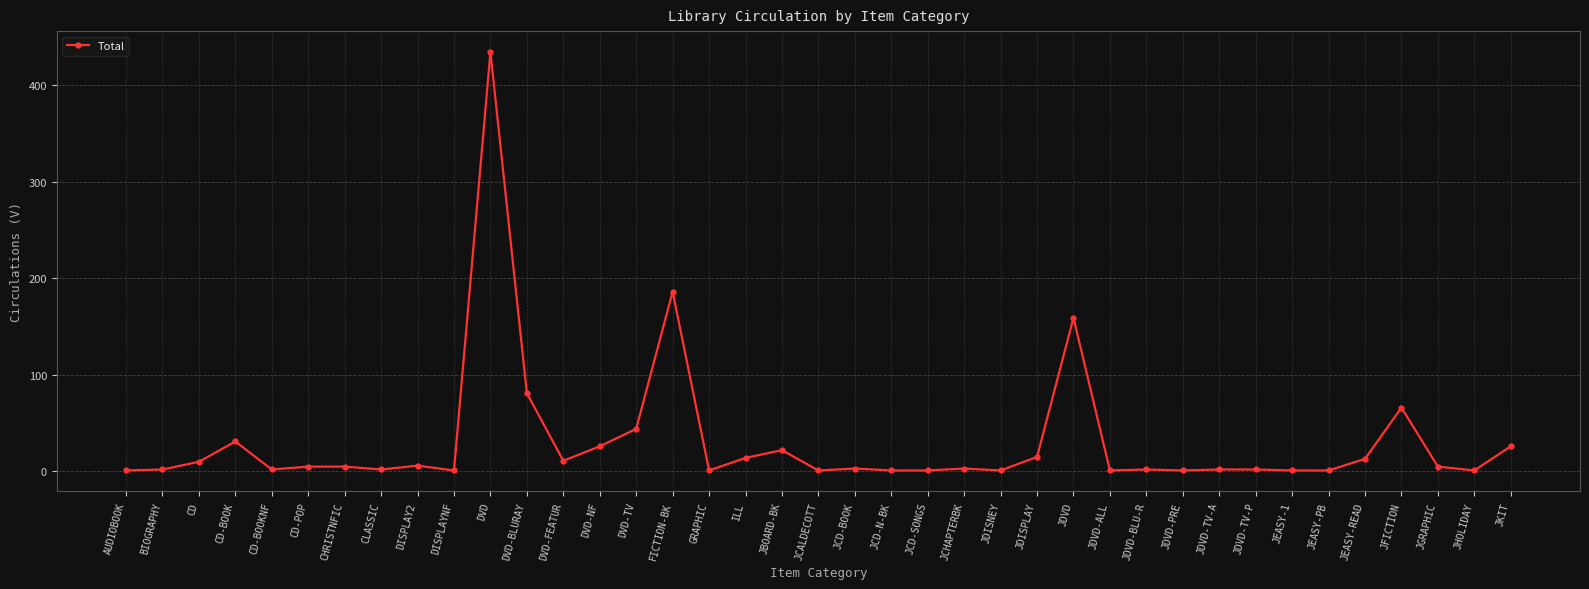

True or false: the data shows 1 at JCD-N-BK.

True